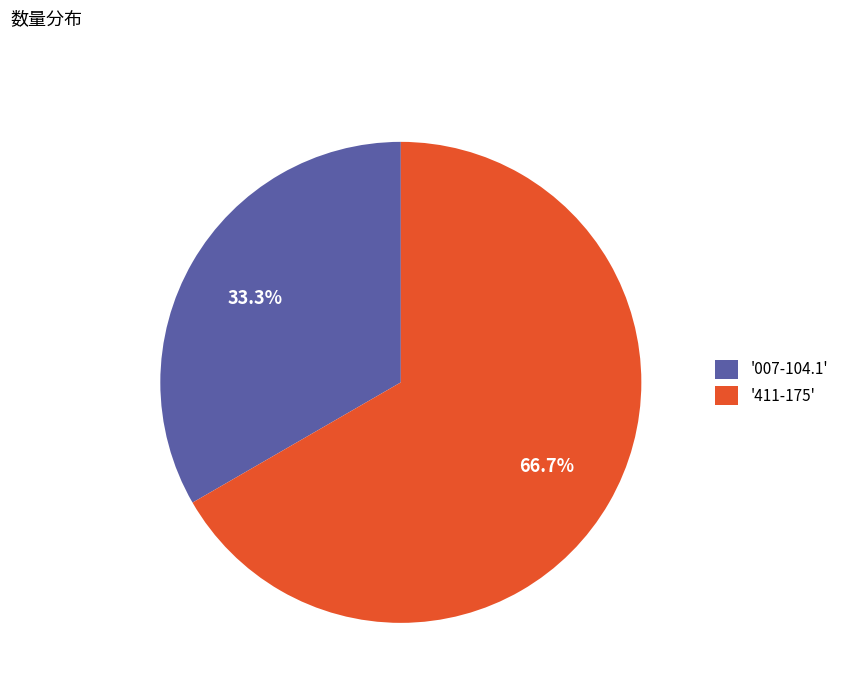

Count the number of slices in the pie.

2